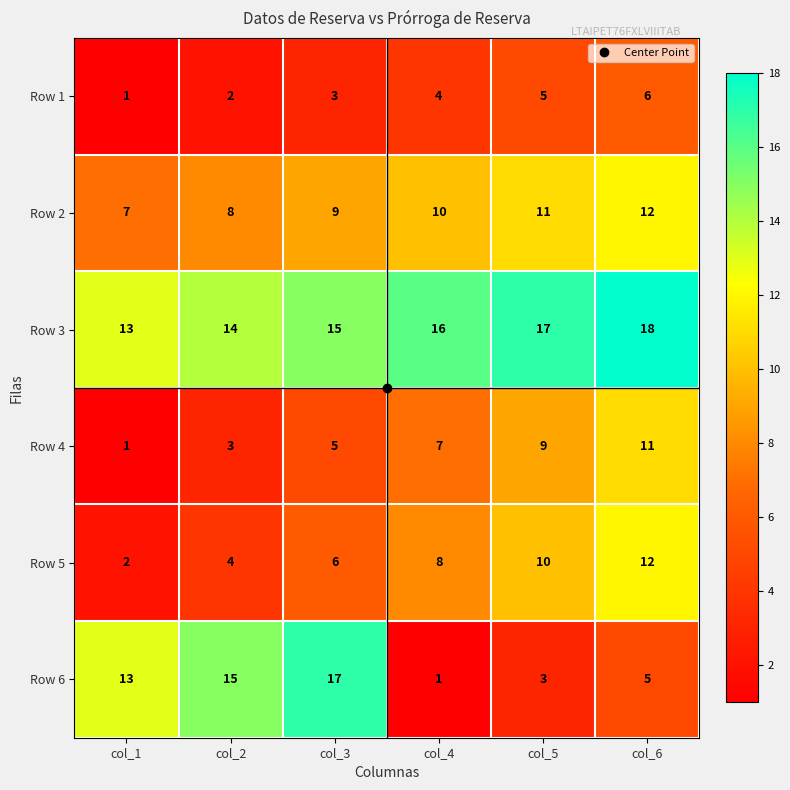

At how many categories does at least one series exceed 8?

6